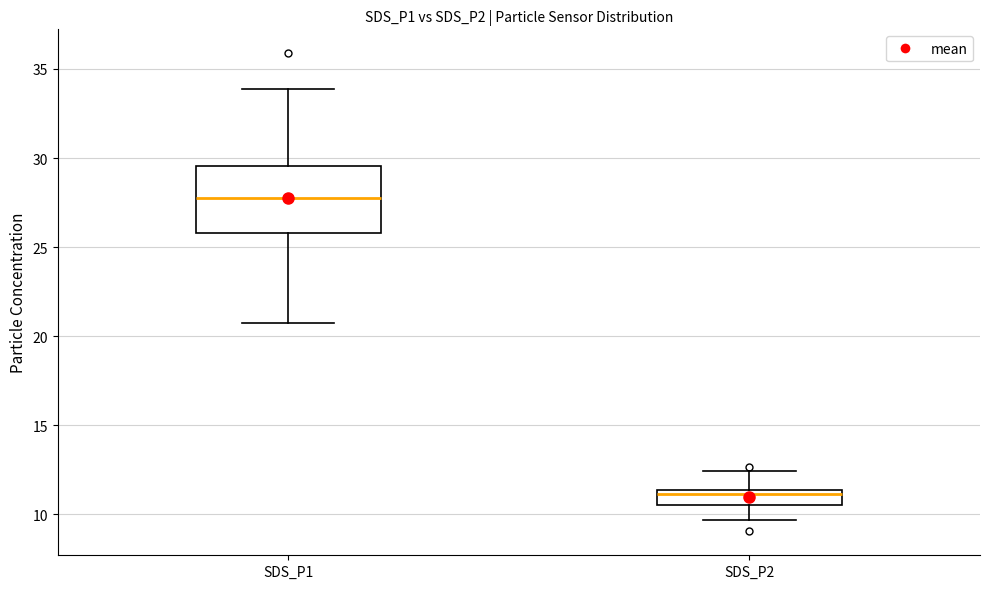

Which box has the highest median line?

SDS_P1